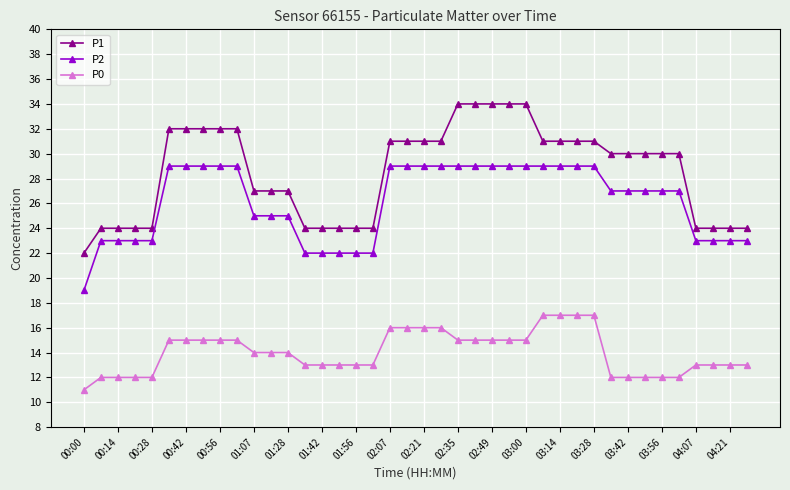

What is the difference between the second highest and minimum values in the P2 series?

10